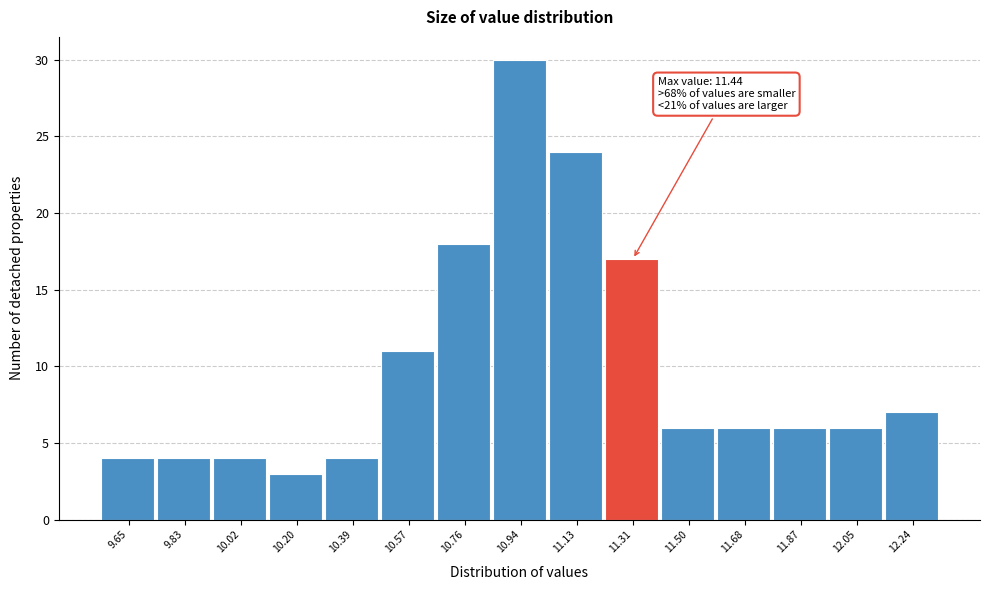

Reading left to right, list all the values displayed in this chart.

4	4	4	3	4	11	18	30	24	17	6	6	6	6	7